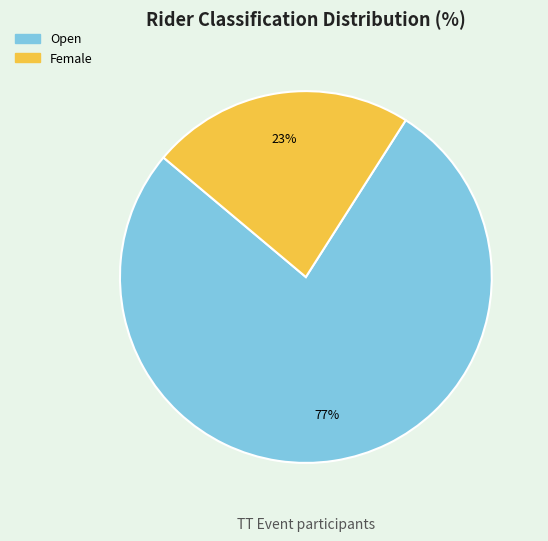

Is Open the majority of the pie?

Yes